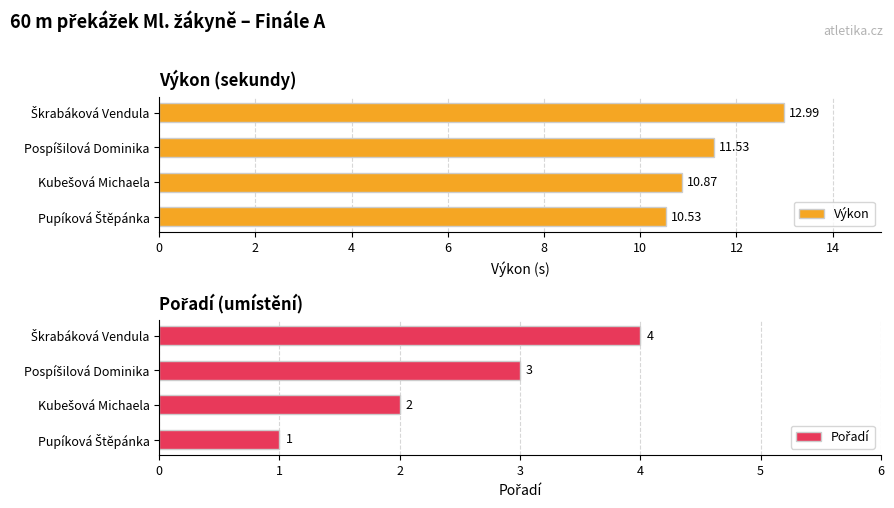

Which series has the widest spread of values?

Pořadí